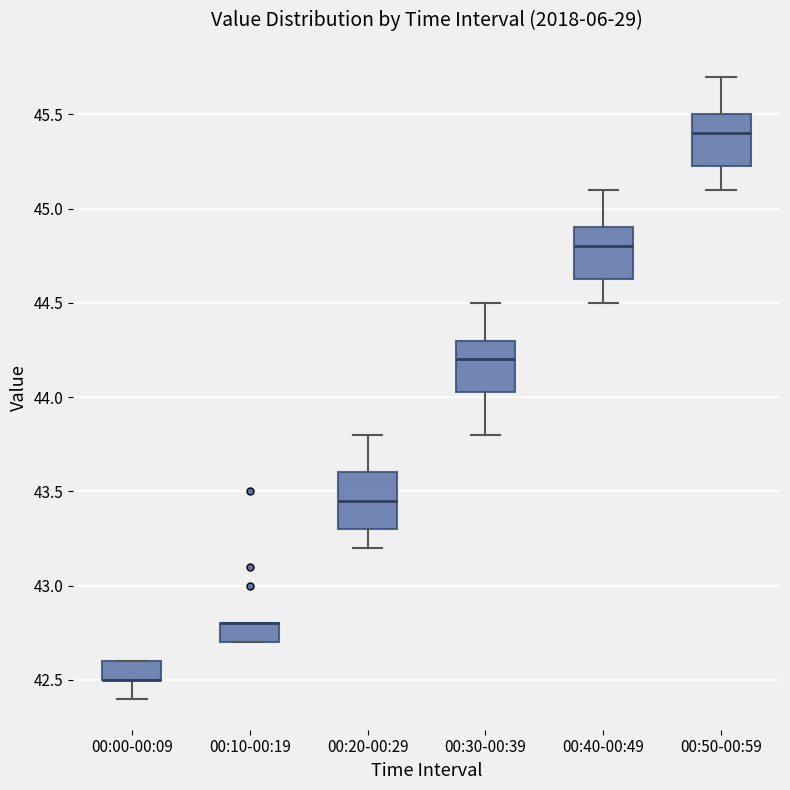

Reading left to right, transcribe this box plot: for each box, give where its median line is, the range the box spans, and where its two whiskers end, as read against the y-axis. The values are not printed on the chart, so give them approximately, as read against the axis.

00:00-00:09: median 42.50 (drawn on the box's lower edge), box 42.50 to 42.60, whiskers 42.40 to 42.60
00:10-00:19: median 42.80 (drawn on the box's upper edge), box 42.70 to 42.80, whiskers 42.70 to 42.80
00:20-00:29: median 43.45, box 43.30 to 43.60, whiskers 43.20 to 43.80
00:30-00:39: median 44.20, box 44.05 to 44.30, whiskers 43.80 to 44.50
00:40-00:49: median 44.80, box 44.65 to 44.90, whiskers 44.50 to 45.10
00:50-00:59: median 45.40, box 45.25 to 45.50, whiskers 45.10 to 45.70